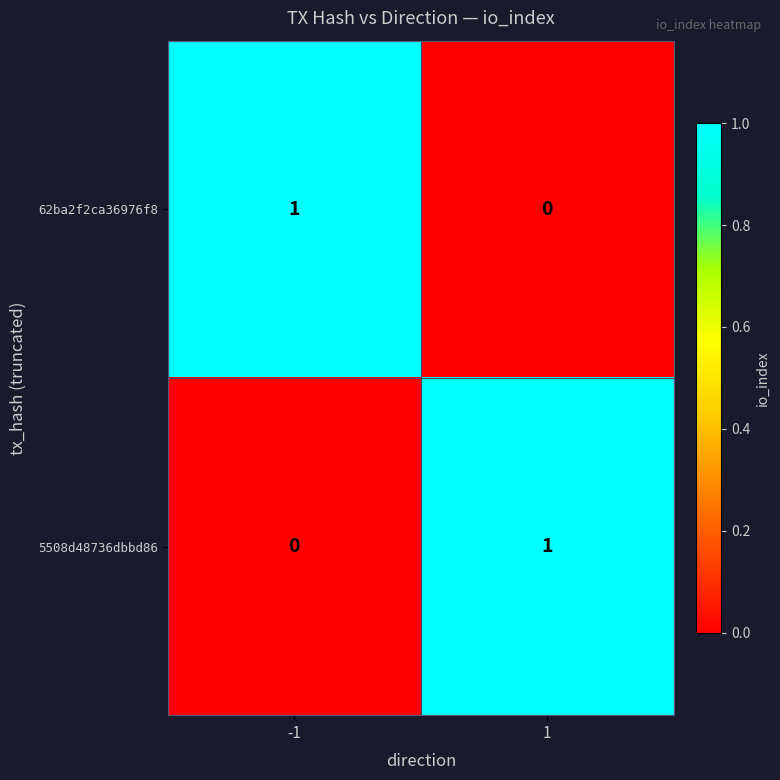

How many values in 62ba2f2ca36976f8 are above zero?

1